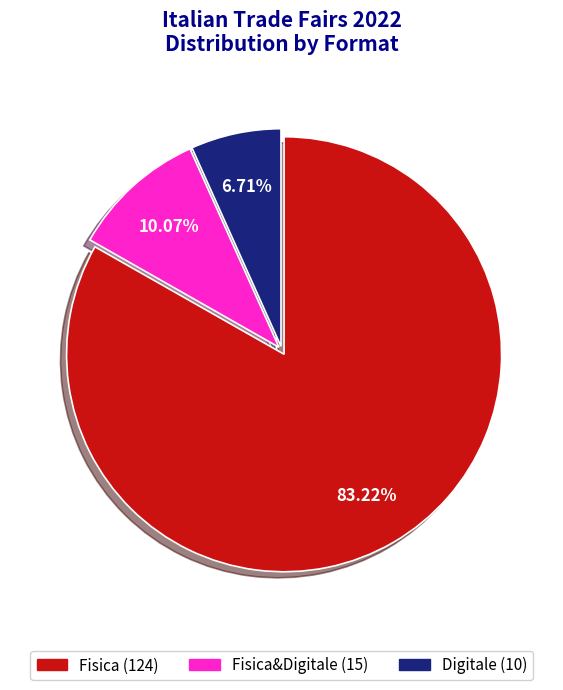

Is there a majority slice in this chart?

Yes